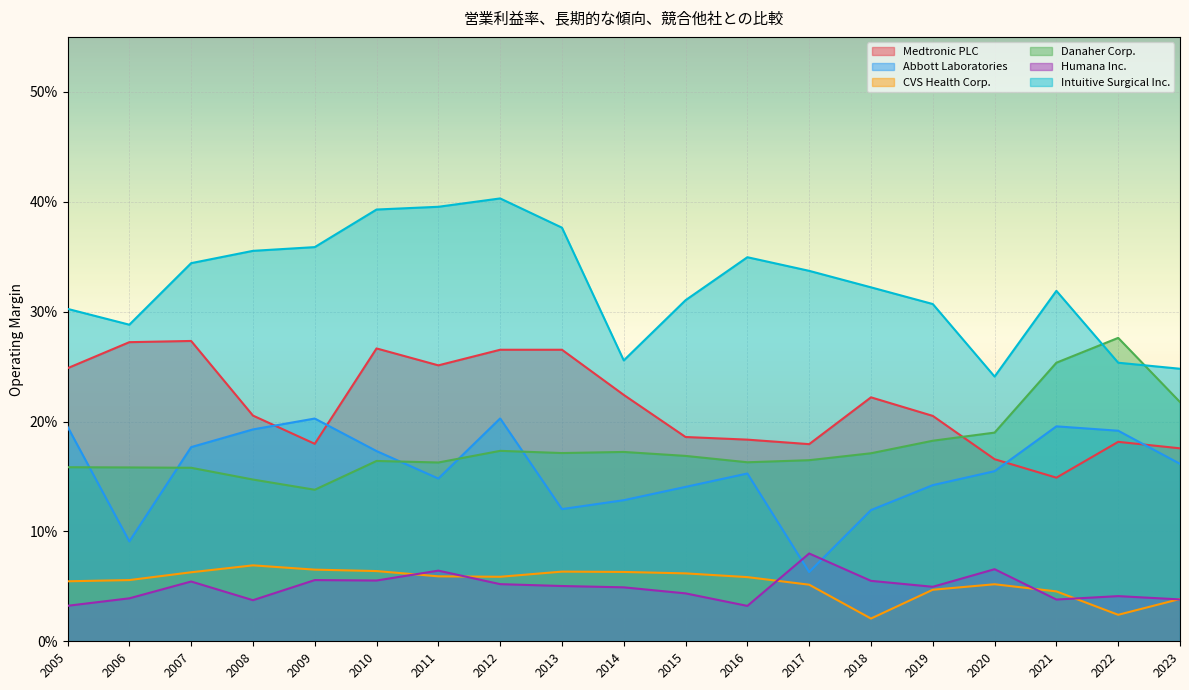

What is the sum of all Abbott Laboratories values?

3.0